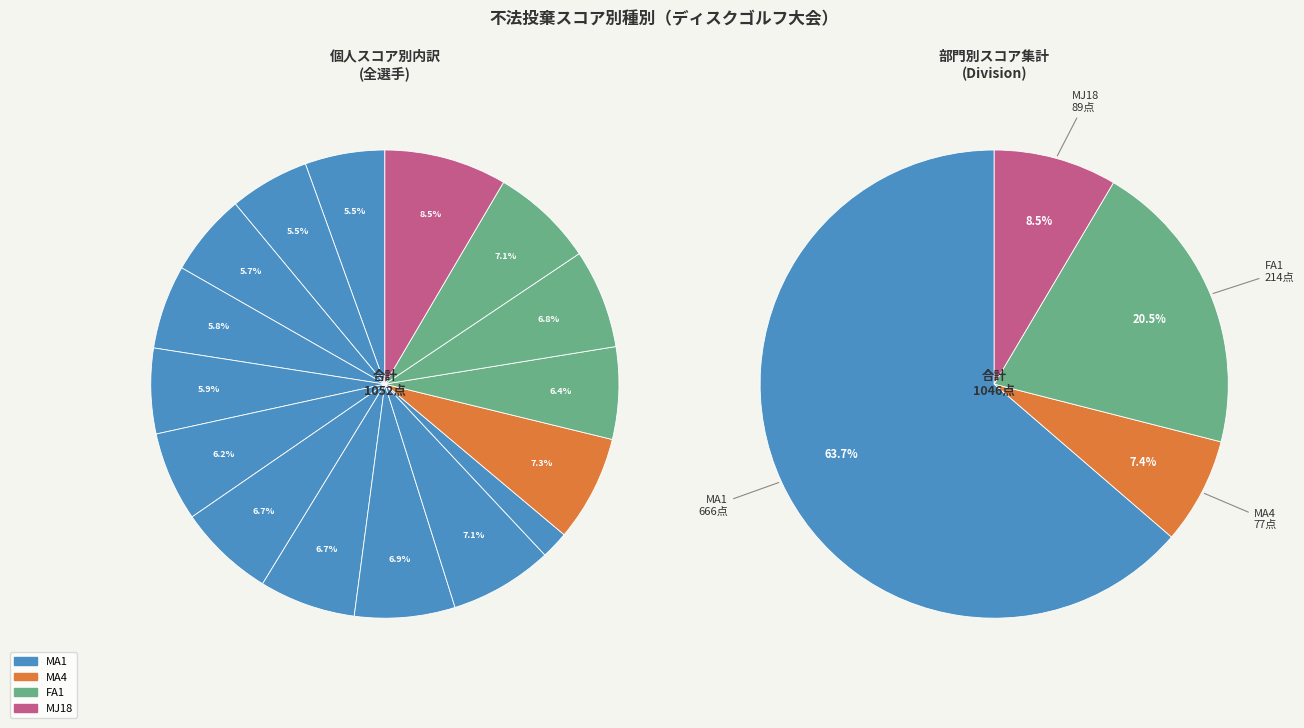

Is it true that Corey Loau (MA1) is 1% of the pie?

False